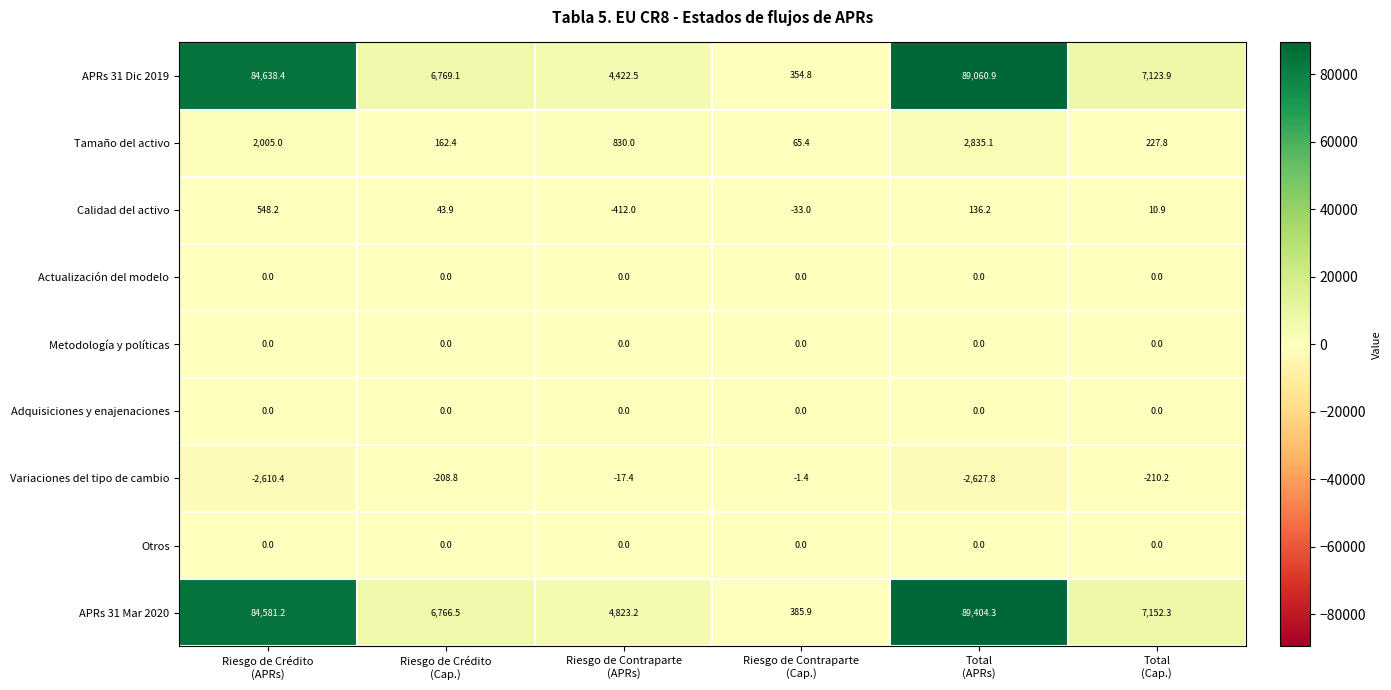

What is the maximum value shown in the chart?

89404.3